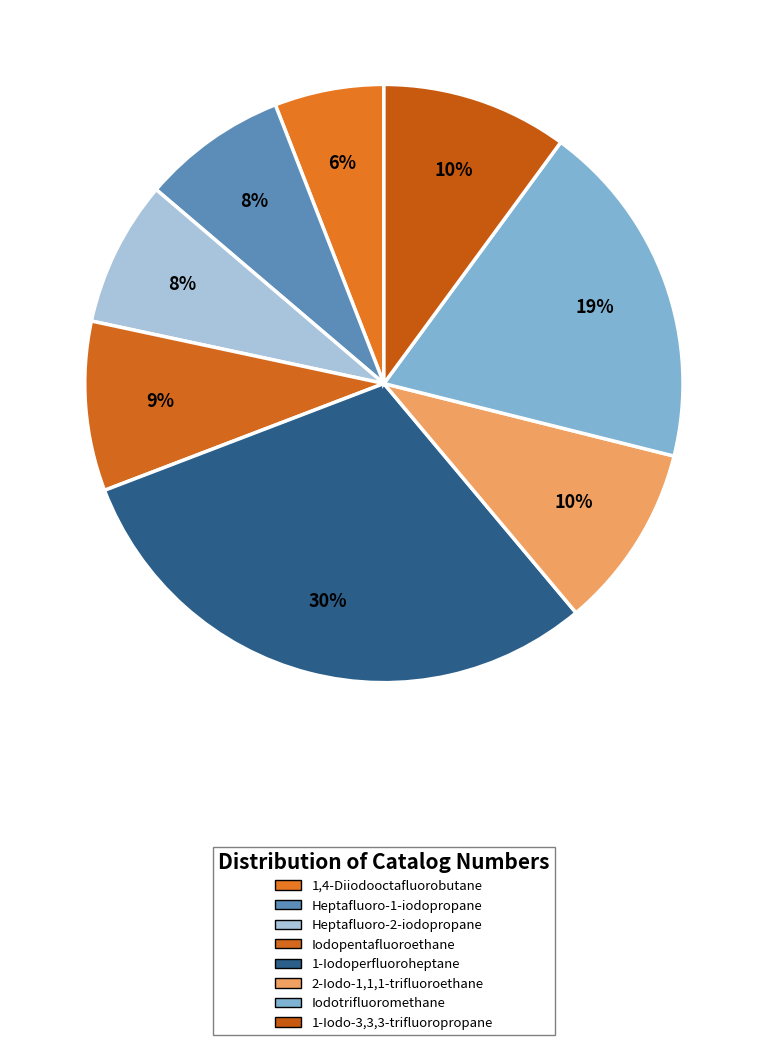

Is it true that Iodotrifluoromethane is 8% of the pie?

False